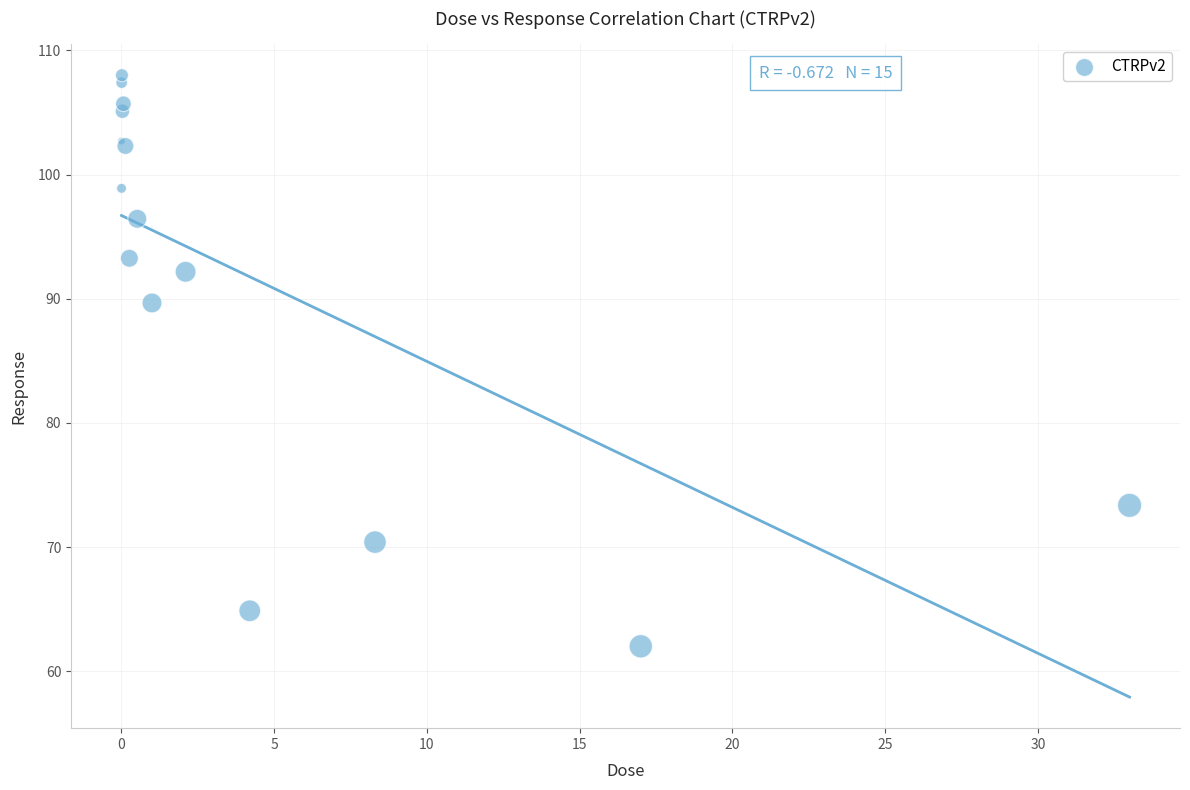

What Y value in the scatter plot is closest to 85?

89.7